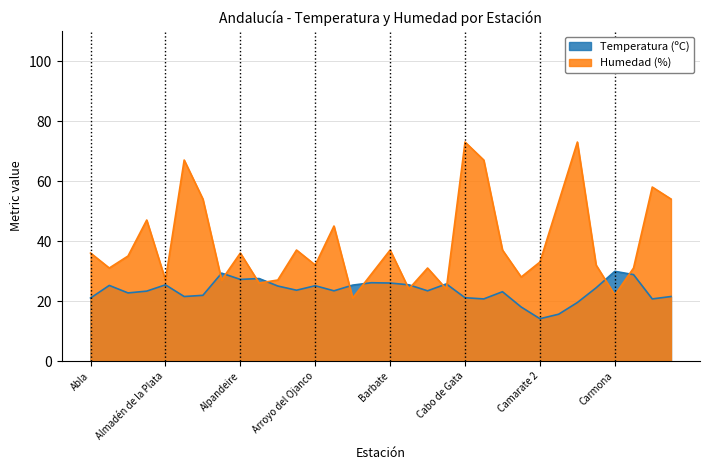

How many values in the Humedad (%) series exceed 35?

15